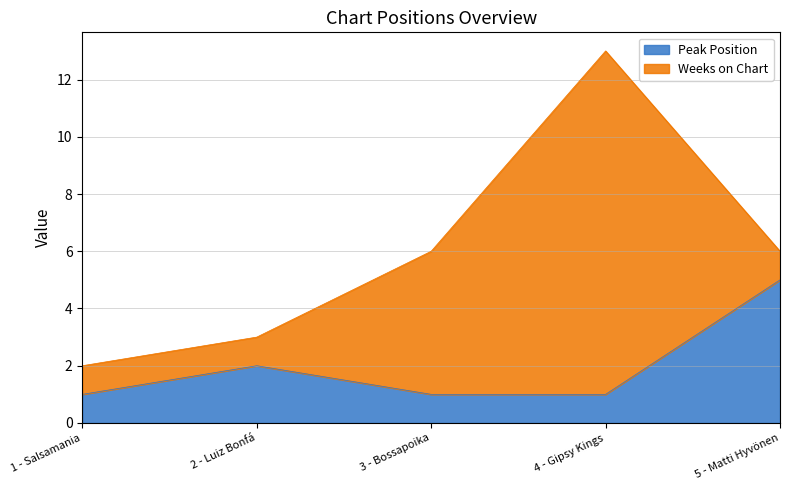

Which has a higher value, 2 - Luiz Bonfá or 1 - Salsamania?

2 - Luiz Bonfá